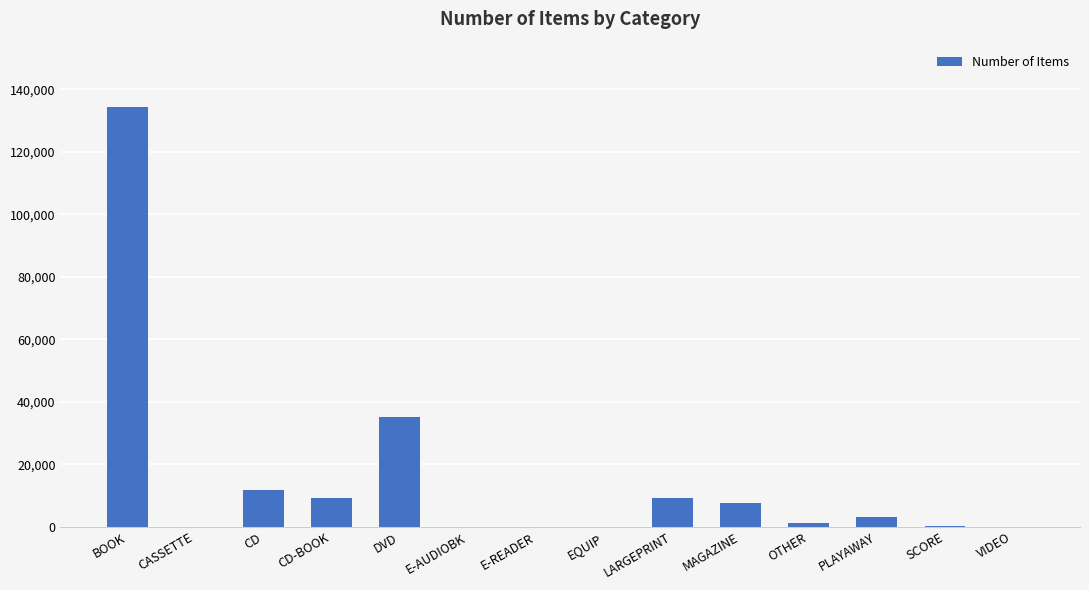

Which category has the highest value across all series?

BOOK